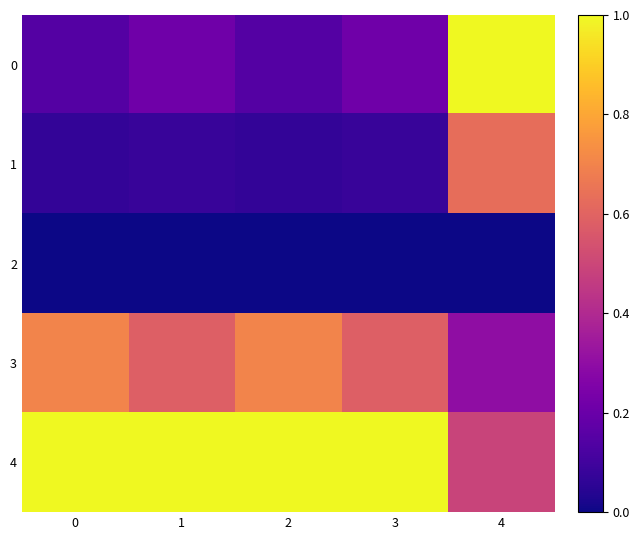

Reading right to left, transcribe all the data shown in this chart.

0: 4=1.0	3=0.2	2=0.1	1=0.2	0=0.1
1: 4=0.6	3=0.1	2=0.1	1=0.1	0=0.1
2: 4=0.0	3=0.0	2=0.0	1=0.0	0=0.0
3: 4=0.3	3=0.6	2=0.7	1=0.6	0=0.7
4: 4=0.5	3=1.0	2=1.0	1=1.0	0=1.0